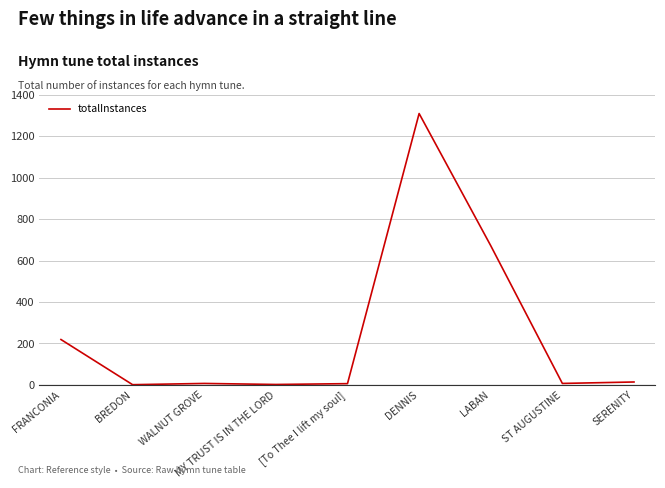

Between [To Thee I lift my soul] and LABAN, which is larger?

LABAN